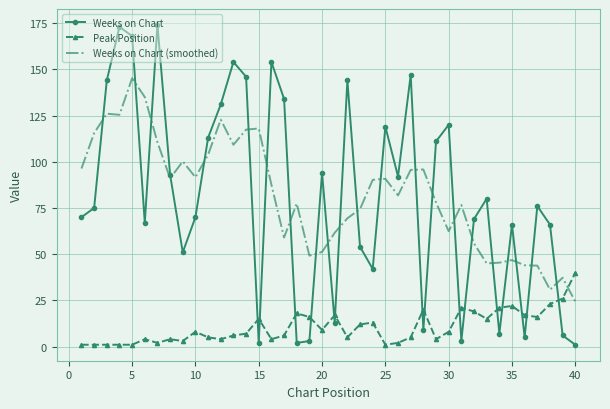

Which series has the largest range (max minus min)?

Weeks on Chart